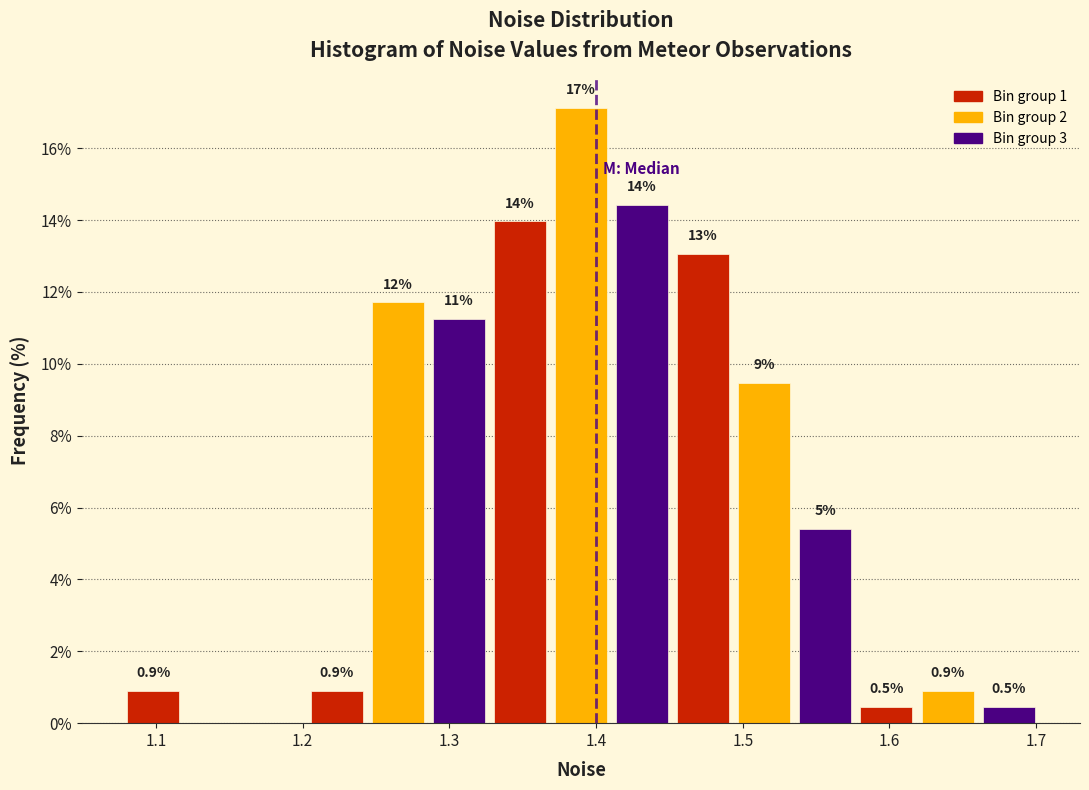

Which range on the x-axis has the tallest bar?

1.37 to 1.41